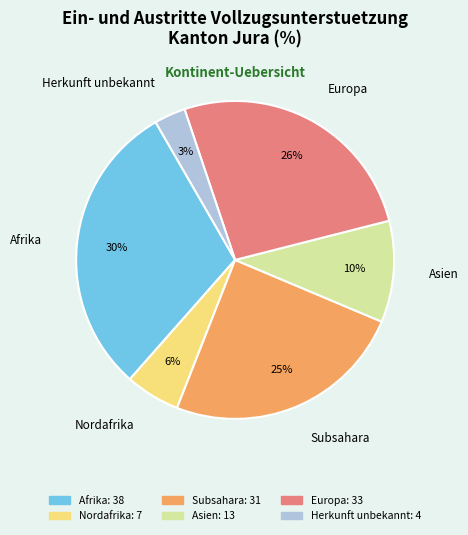

Approximately how many times larger is the value at Subsahara compared to Afrika?

0.8